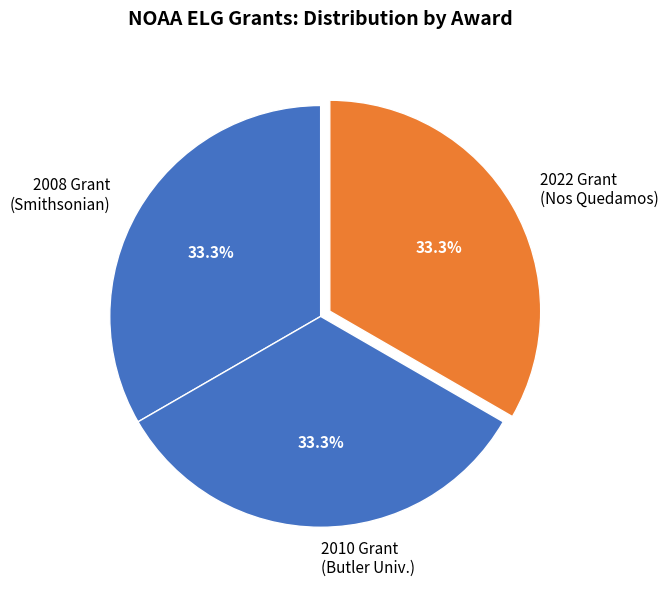

Count the number of slices in the pie.

3